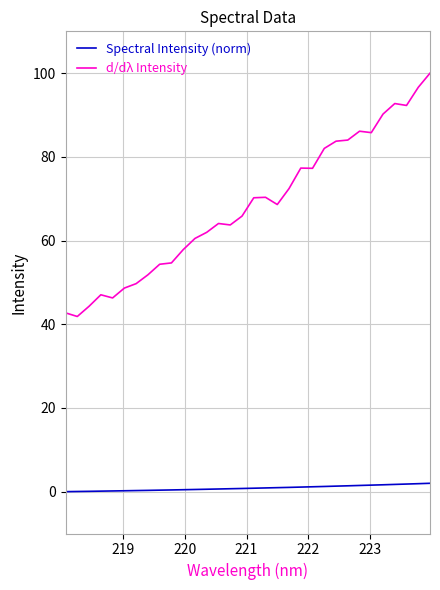

Which series has the largest total across all categories?

d/dλ Intensity